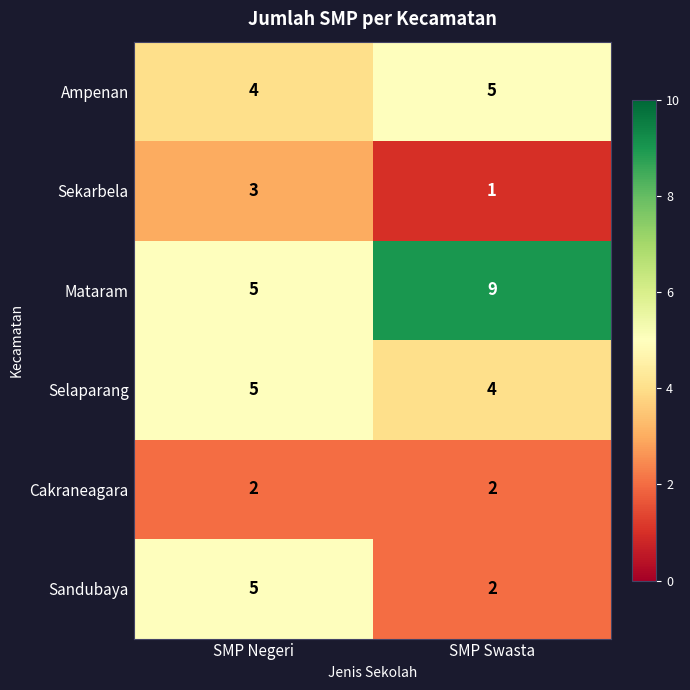

What is the average value of the Sandubaya series?

4